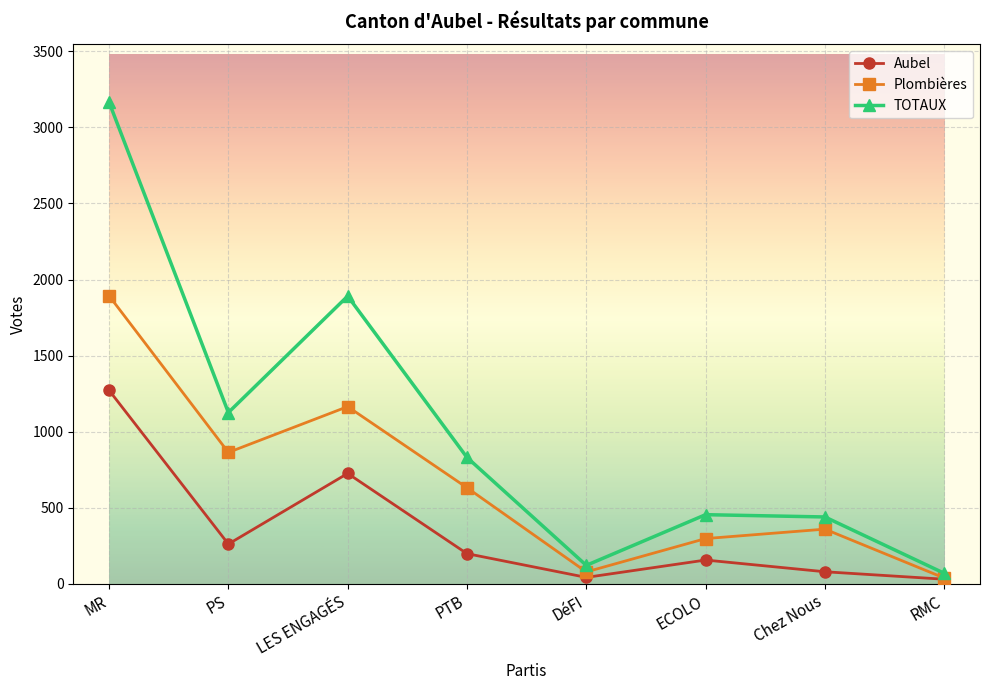

Which series changed the most between PTB and ECOLO?

TOTAUX